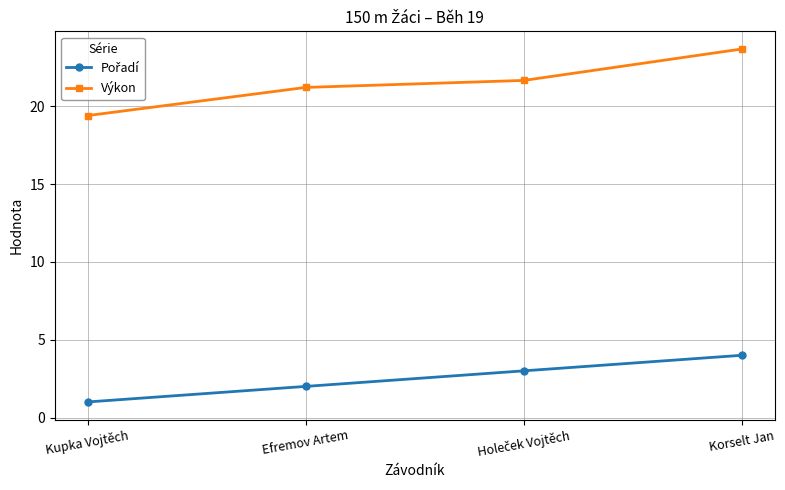

Which category has the highest value across all series?

Korselt Jan